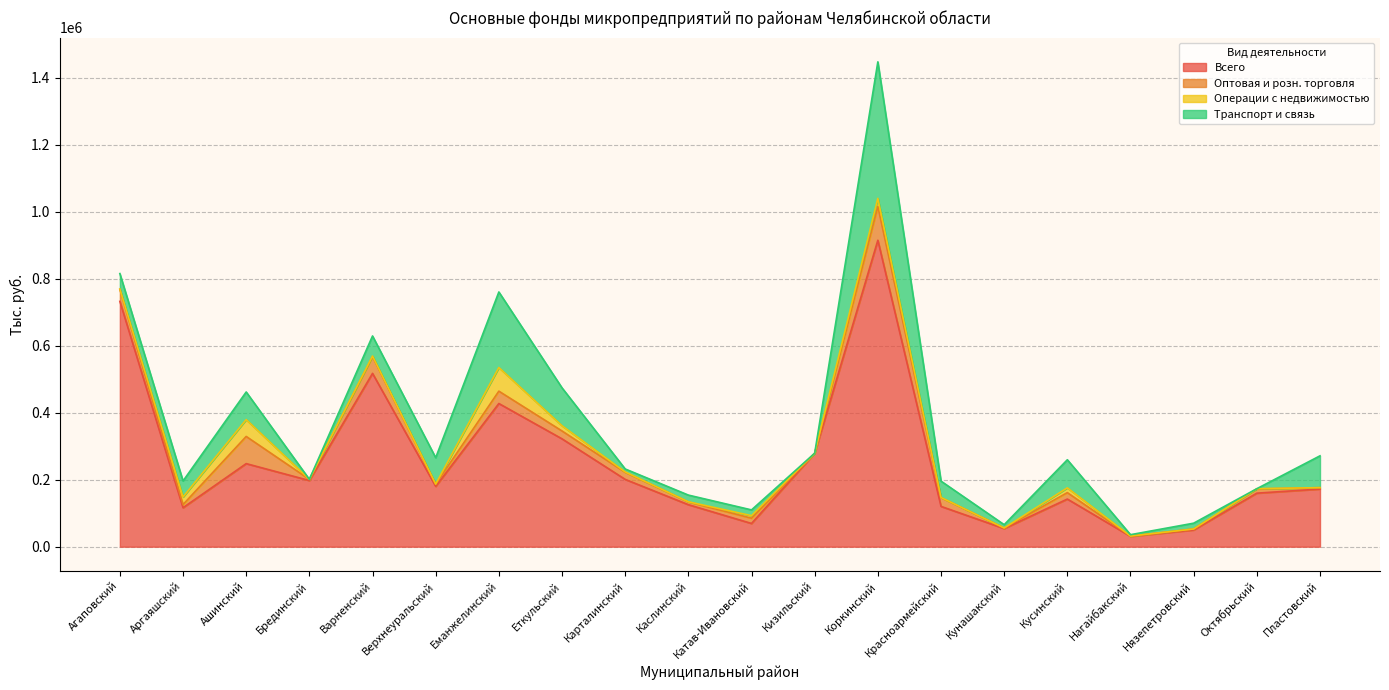

How many lines are shown in the chart?

4